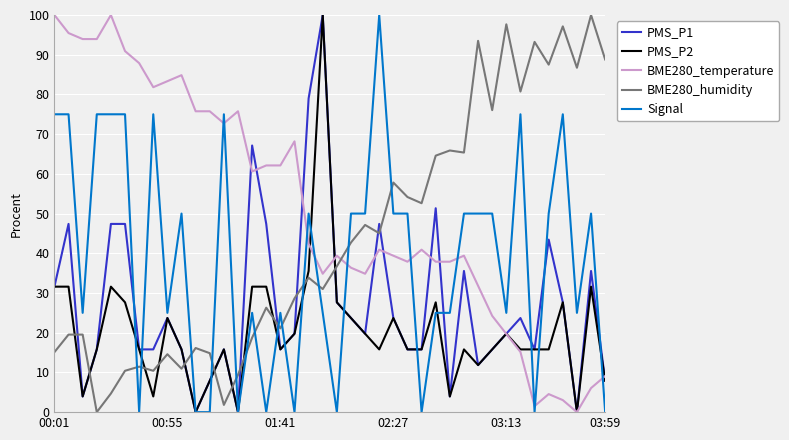

True or false: Signal has more than 2 points higher than both neighbors.

True